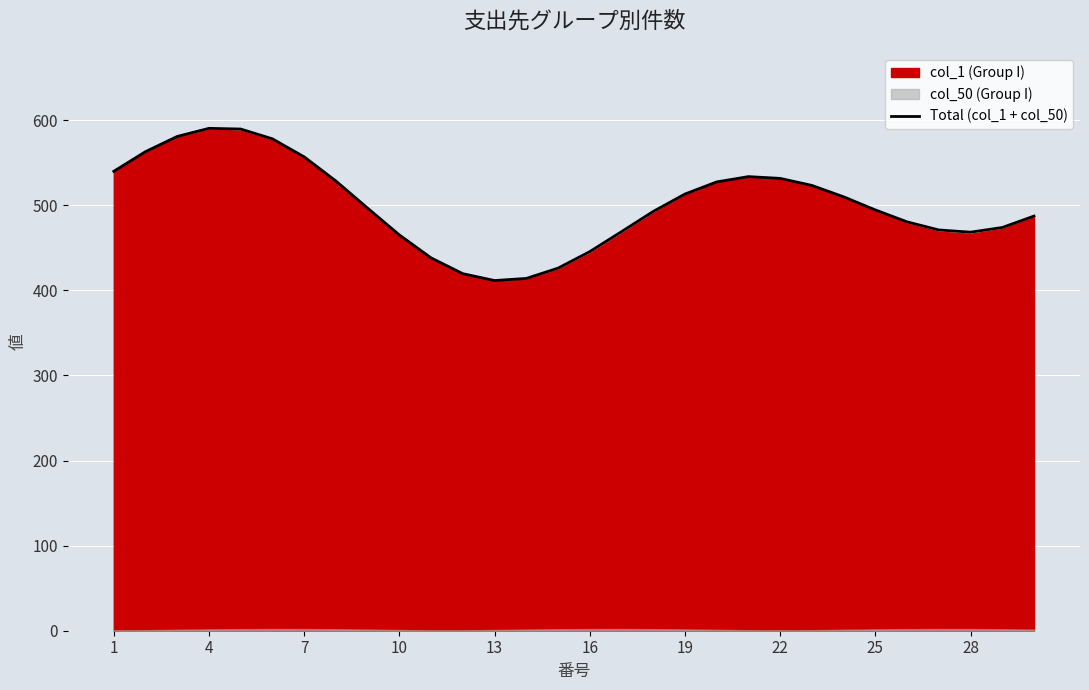

How many lines are shown in the chart?

1